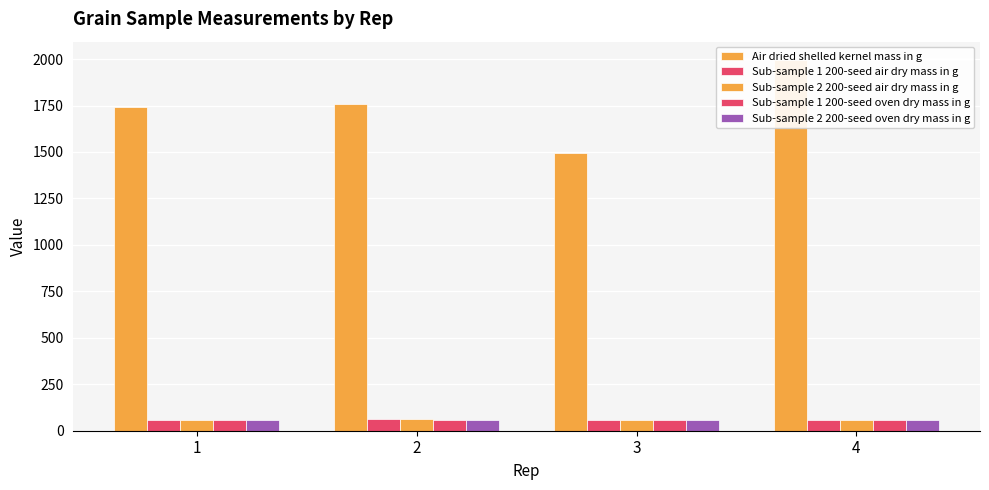

What is the spread (max minus min) of values at 2?

1701.7